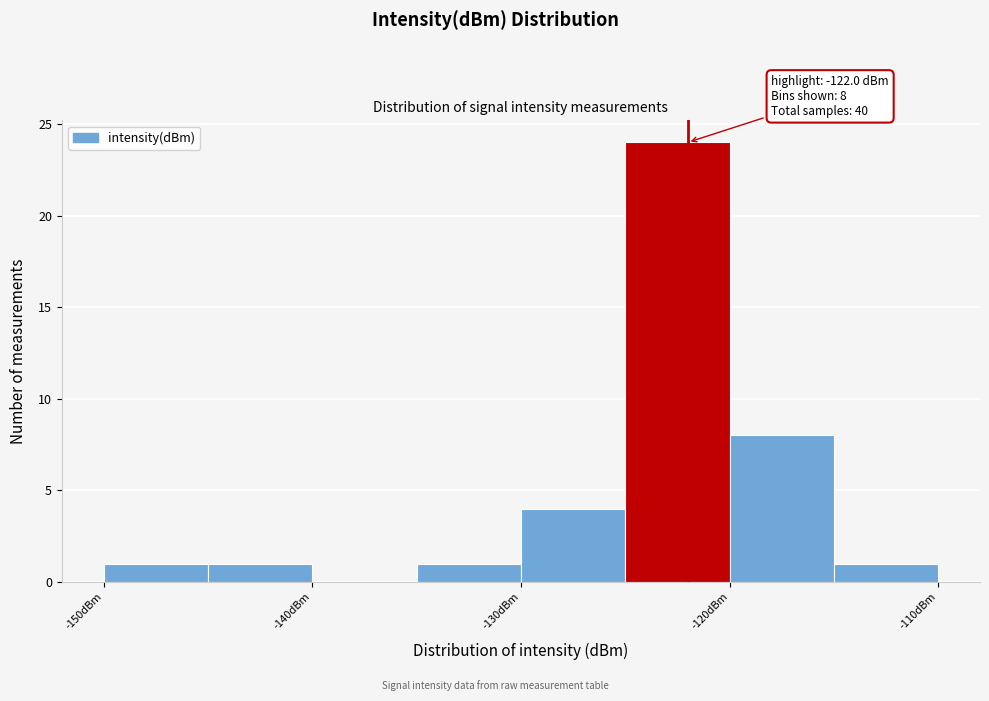

Which range on the x-axis has the tallest bar?

-125 to -120